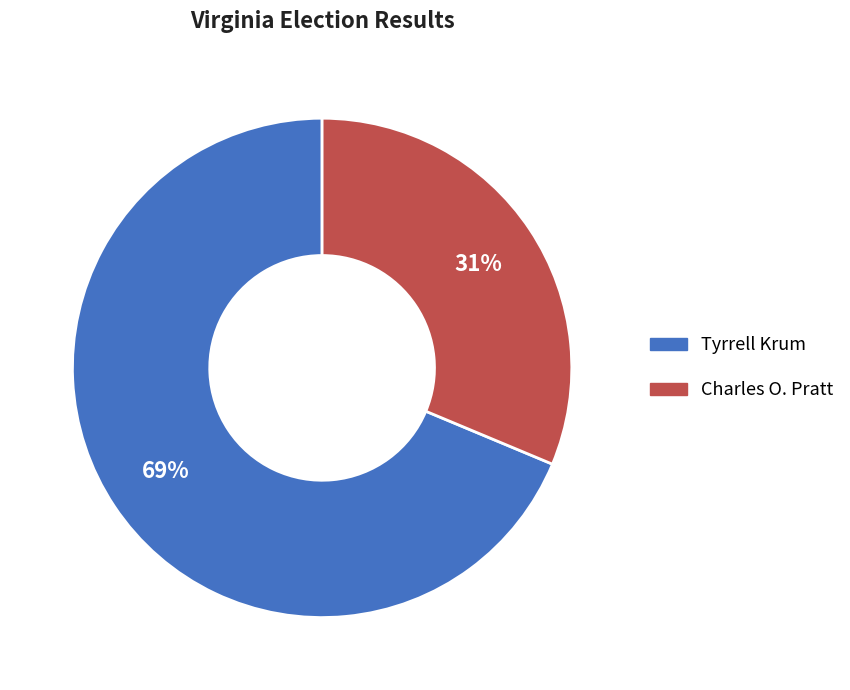

Is there a majority slice in this chart?

Yes